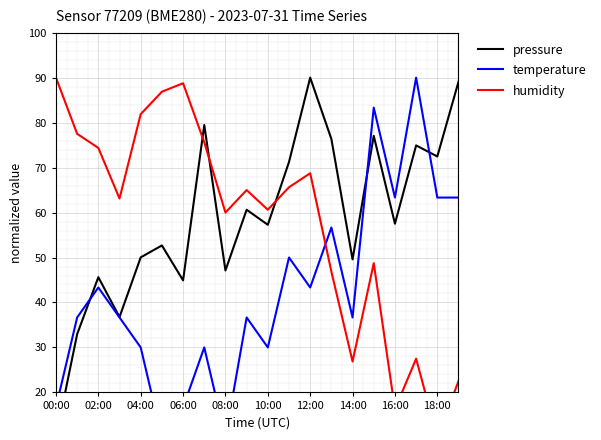

What is the difference between the maximum and minimum values in the humidity series?

80.0